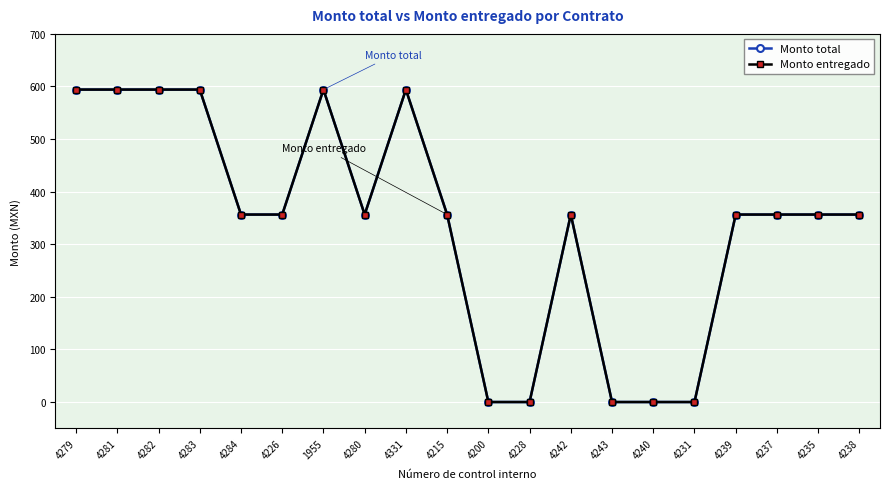

At which label does Monto total first exceed 356?

4279